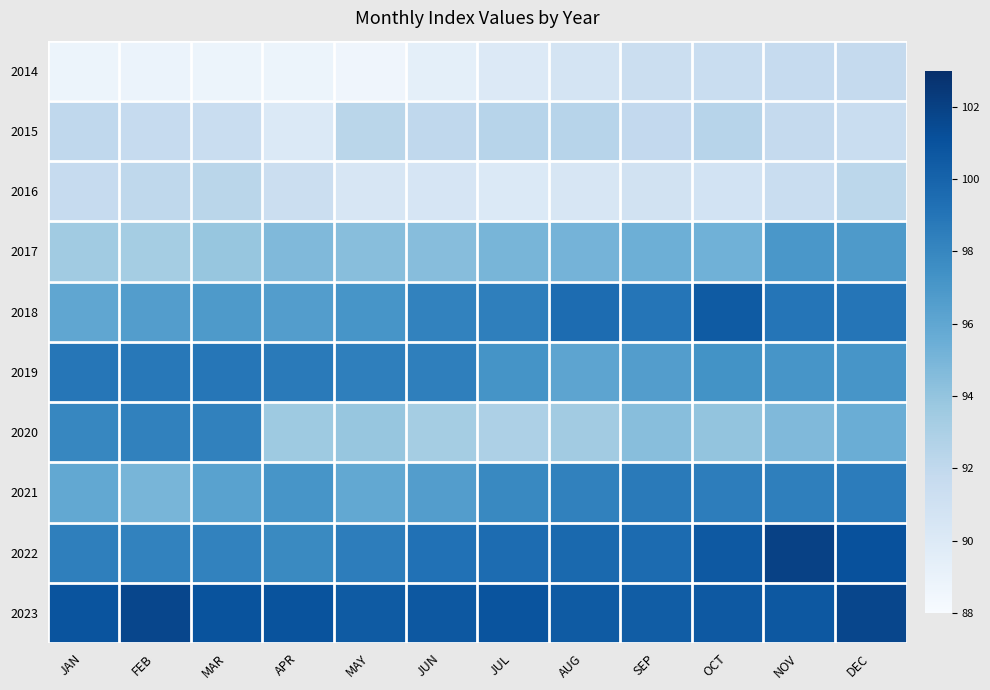

Which series has the widest spread of values?

2020